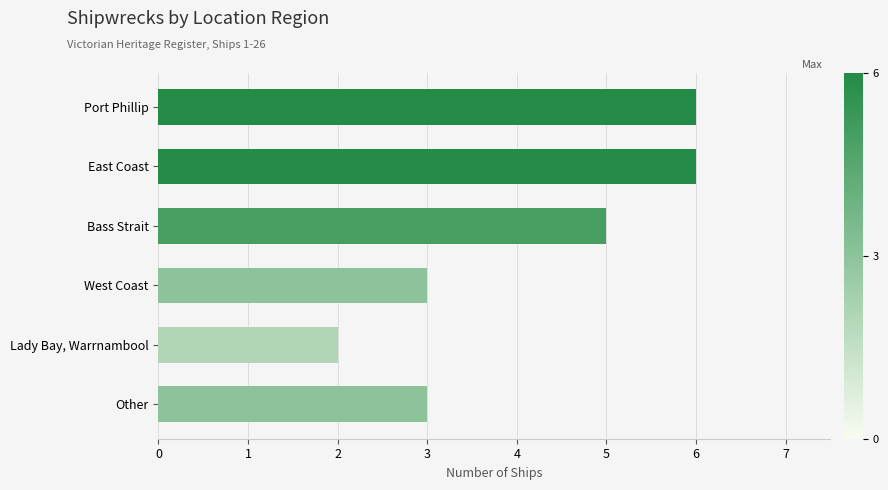

What is the change in value from East Coast to Other?

-3